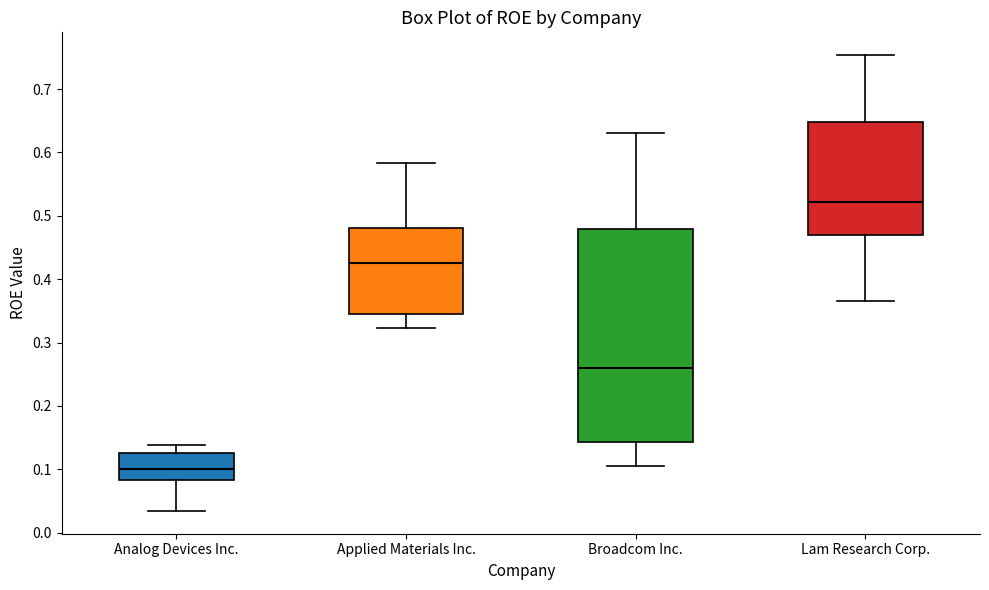

Reading left to right, read every box against the y-axis: the position of its median line, the range the box covers, and the ends of its whiskers. The values are not printed on the chart, so give them approximately, as read against the axis.

Analog Devices Inc.: median 0.10, box 0.08 to 0.13, whiskers 0.03 to 0.14
Applied Materials Inc.: median 0.43, box 0.35 to 0.48, whiskers 0.32 to 0.58
Broadcom Inc.: median 0.26, box 0.14 to 0.48, whiskers 0.10 to 0.63
Lam Research Corp.: median 0.52, box 0.47 to 0.65, whiskers 0.37 to 0.75